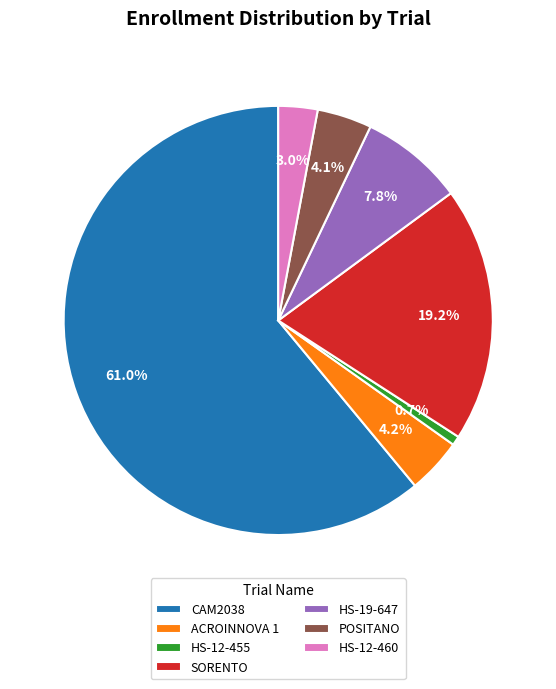

Is HS-12-455 the majority of the pie?

No